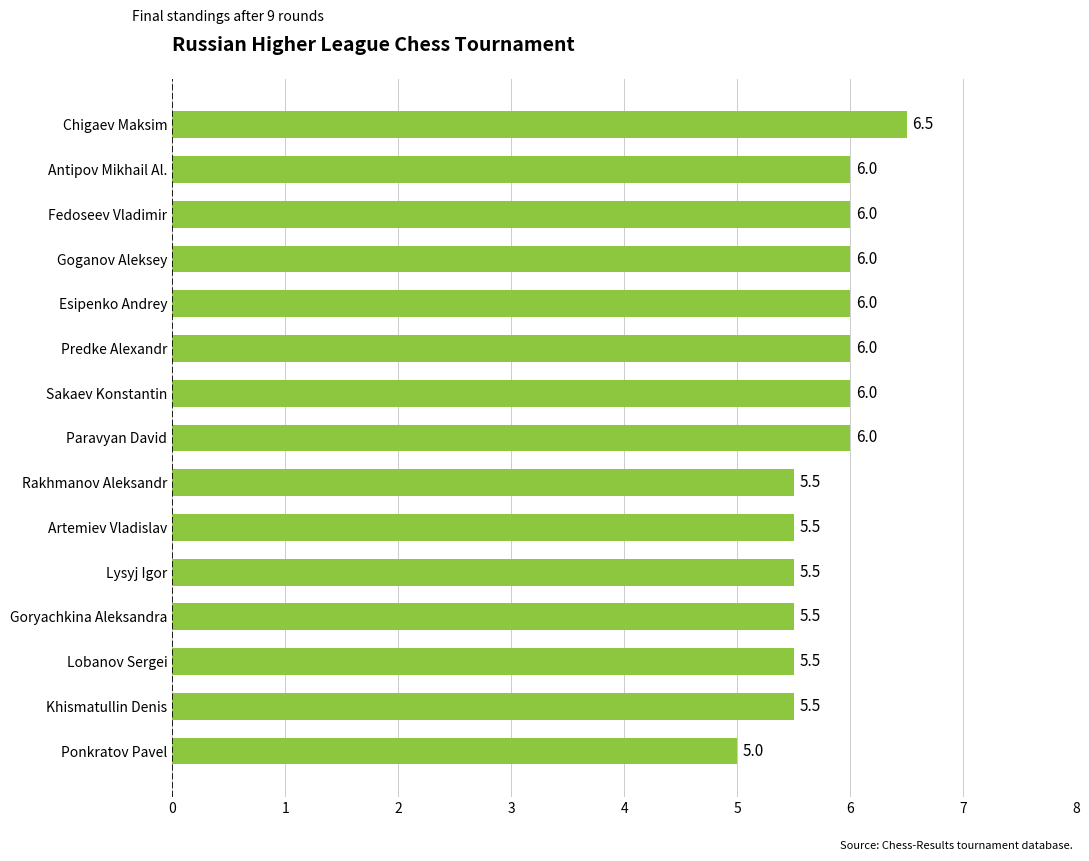

At which category does the chart reach its minimum across all series?

Ponkratov Pavel